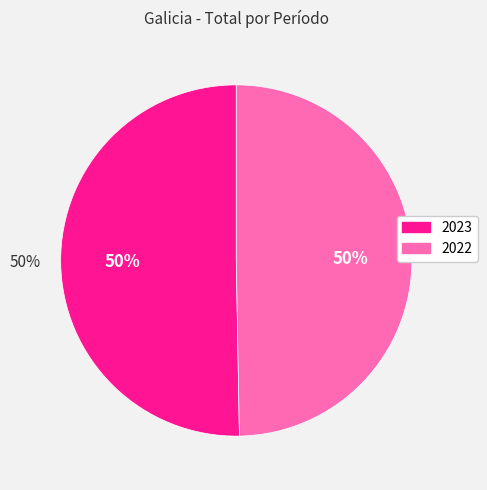

What percentage is the 2023 slice, to the nearest percent?

50%